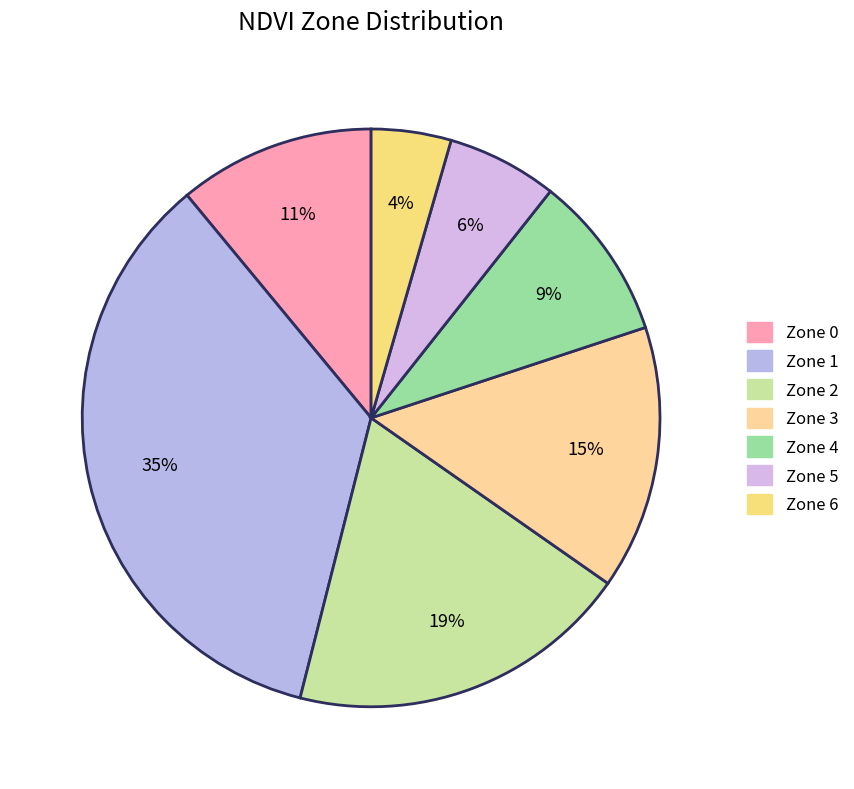

Count the number of slices in the pie.

7